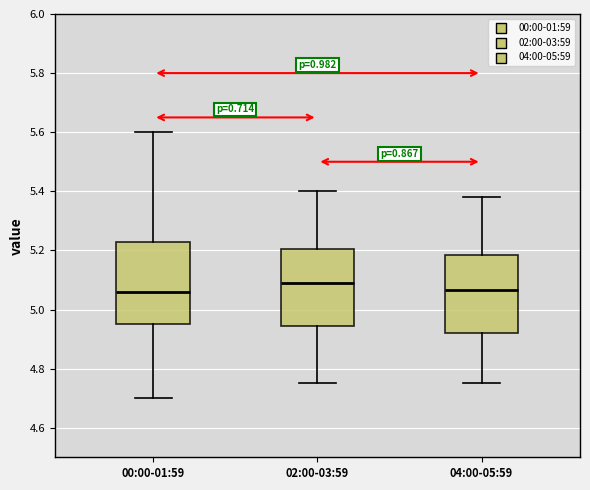

Reading left to right, read every box against the y-axis: the position of its median line, the range the box covers, and the ends of its whiskers. The values are not printed on the chart, so give them approximately, as read against the axis.

00:00-01:59: median 5.06, box 4.96 to 5.22, whiskers 4.70 to 5.60
02:00-03:59: median 5.10, box 4.94 to 5.20, whiskers 4.76 to 5.40
04:00-05:59: median 5.06, box 4.92 to 5.18, whiskers 4.76 to 5.38